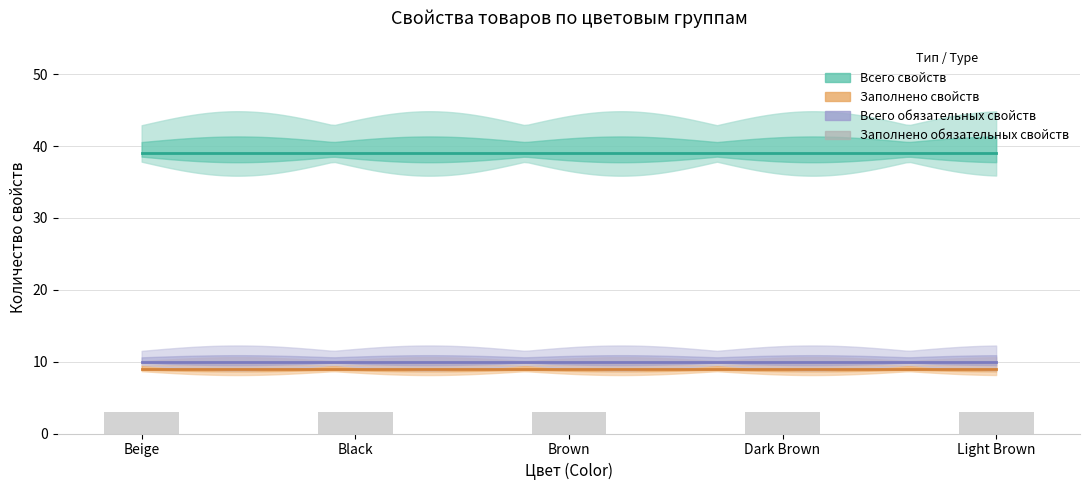

What value does the Заполнено свойств series have at Light Brown?

9